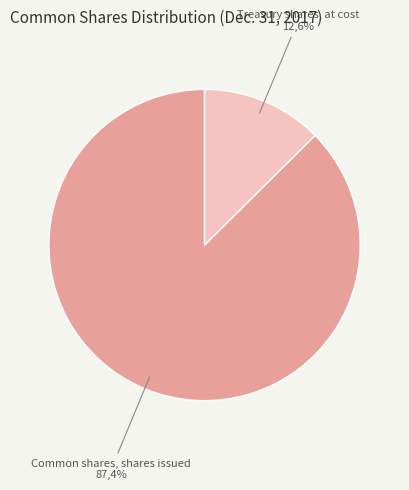

The Treasury shares, at cost slice represents 1% of the pie. True or false?

False